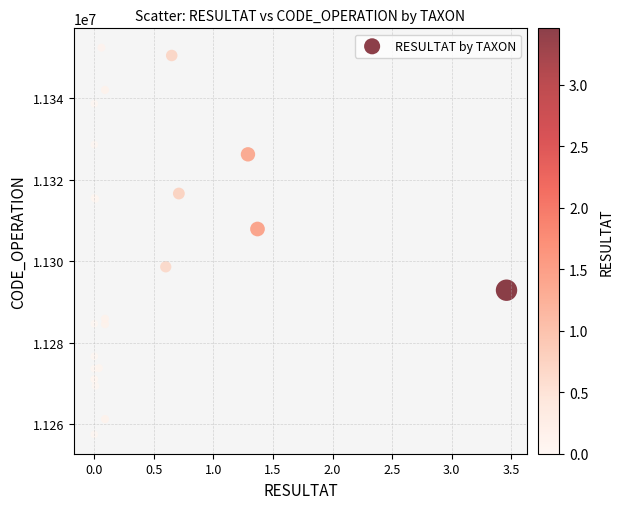

What Y value in the scatter plot is closest to 11305001?

11307952.6